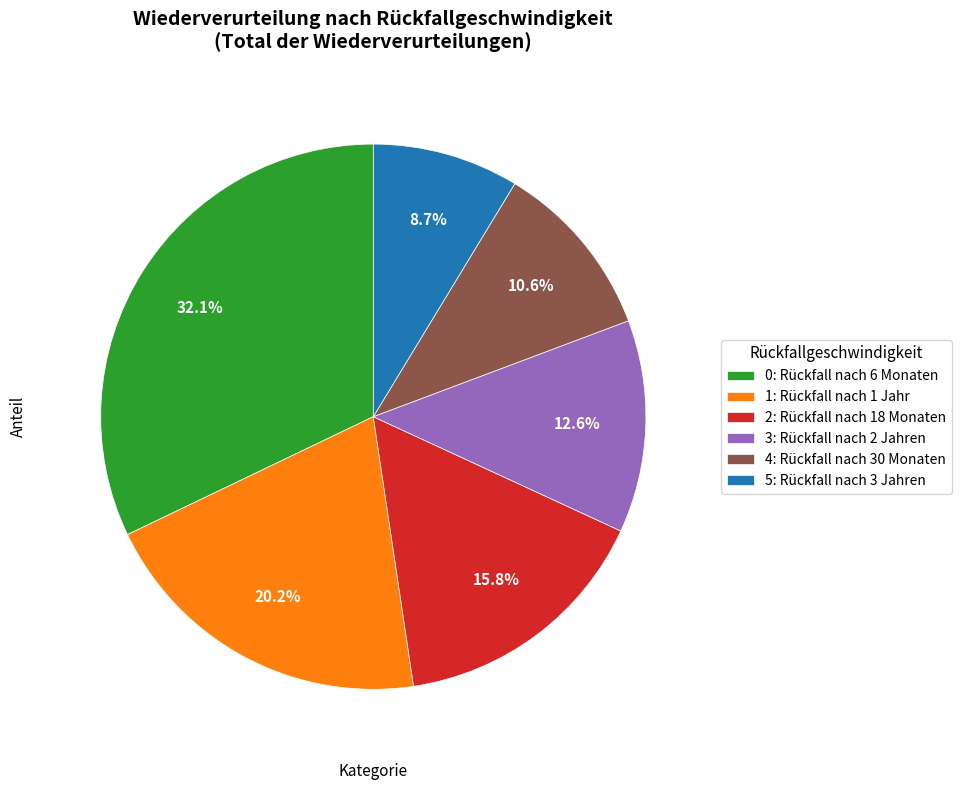

Which has a higher value, 1: Rückfall nach 1 Jahr or 2: Rückfall nach 18 Monaten?

1: Rückfall nach 1 Jahr